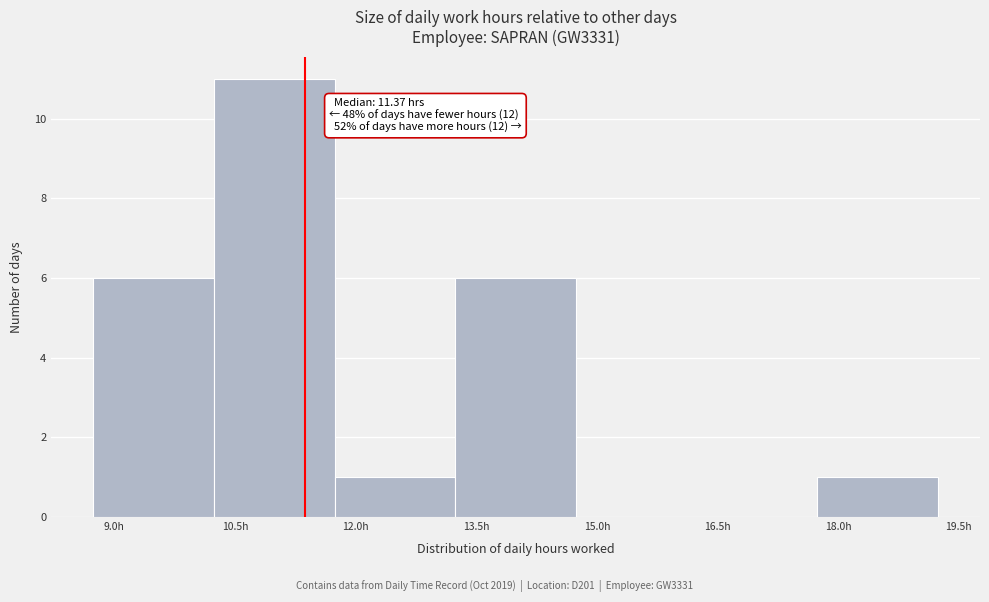

Over which range of the x-axis is the bar tallest?

10.24 to 11.74